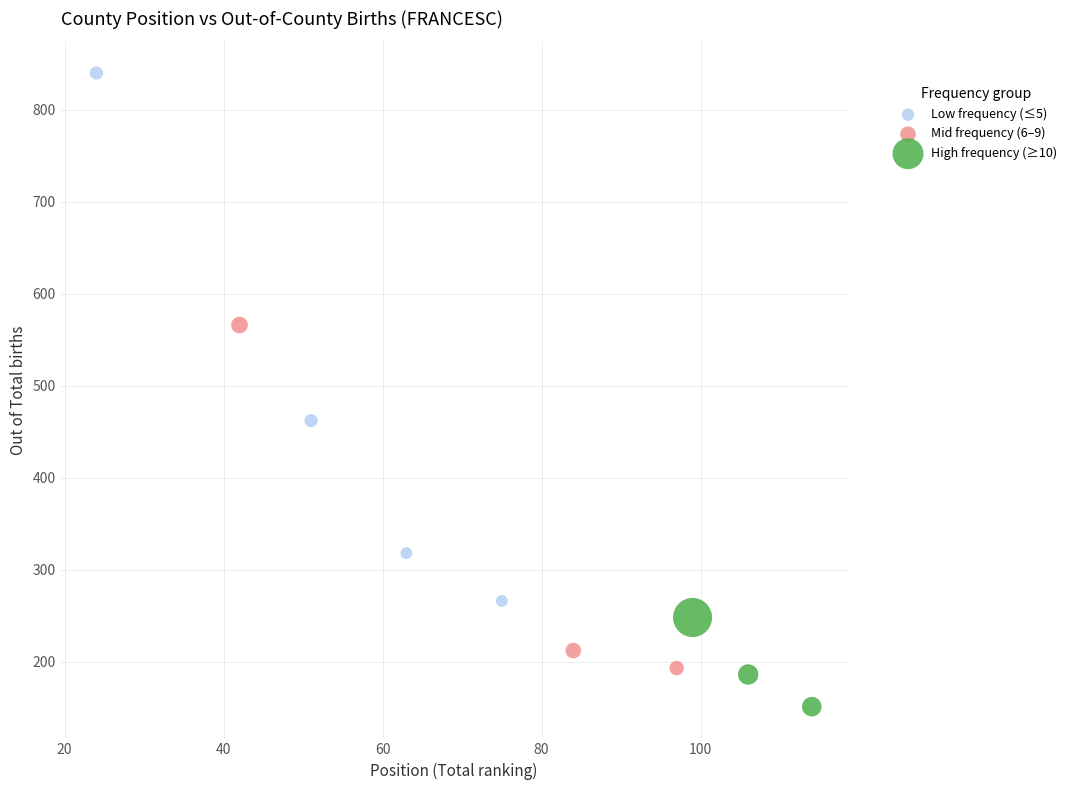

What are all the series names shown in the legend?

Low frequency (≤5), Mid frequency (6–9), High frequency (≥10)